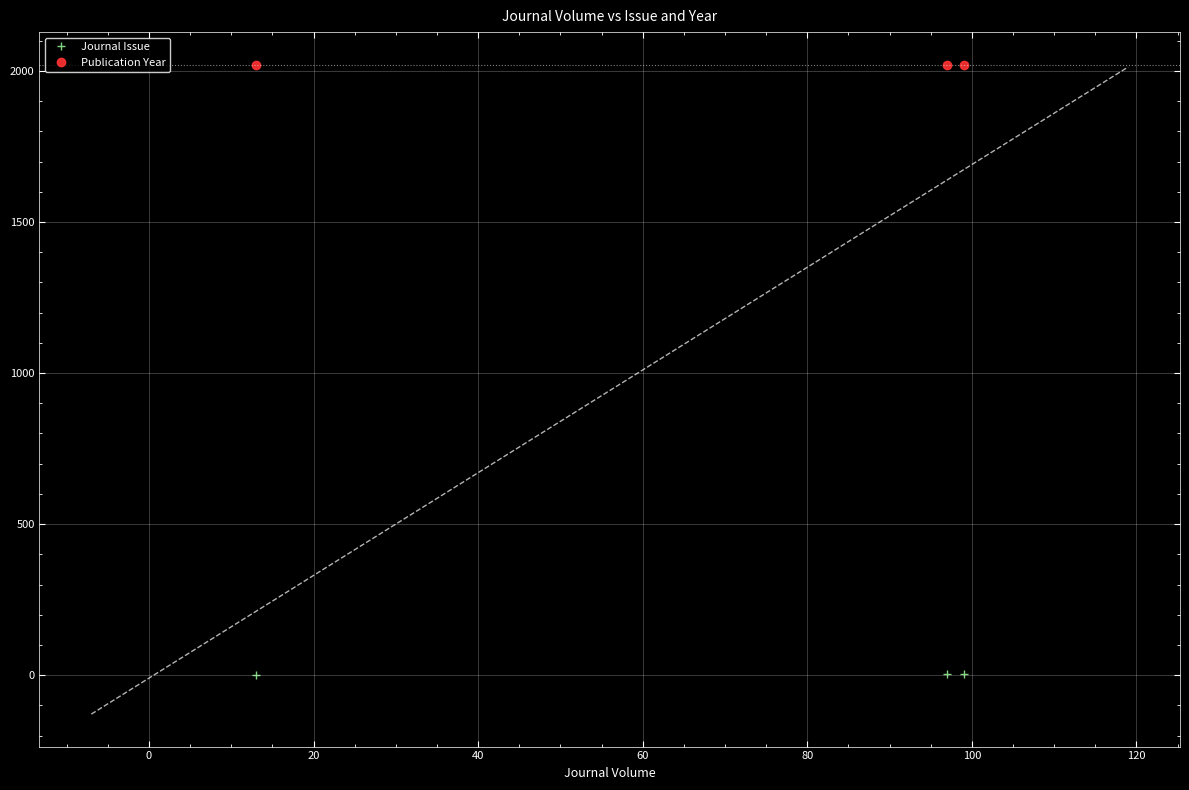

What is the maximum value shown in the chart?

2021